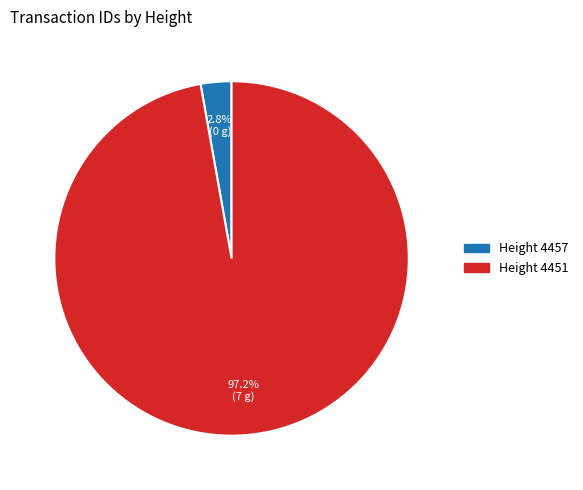

How many slices are in this pie chart?

2